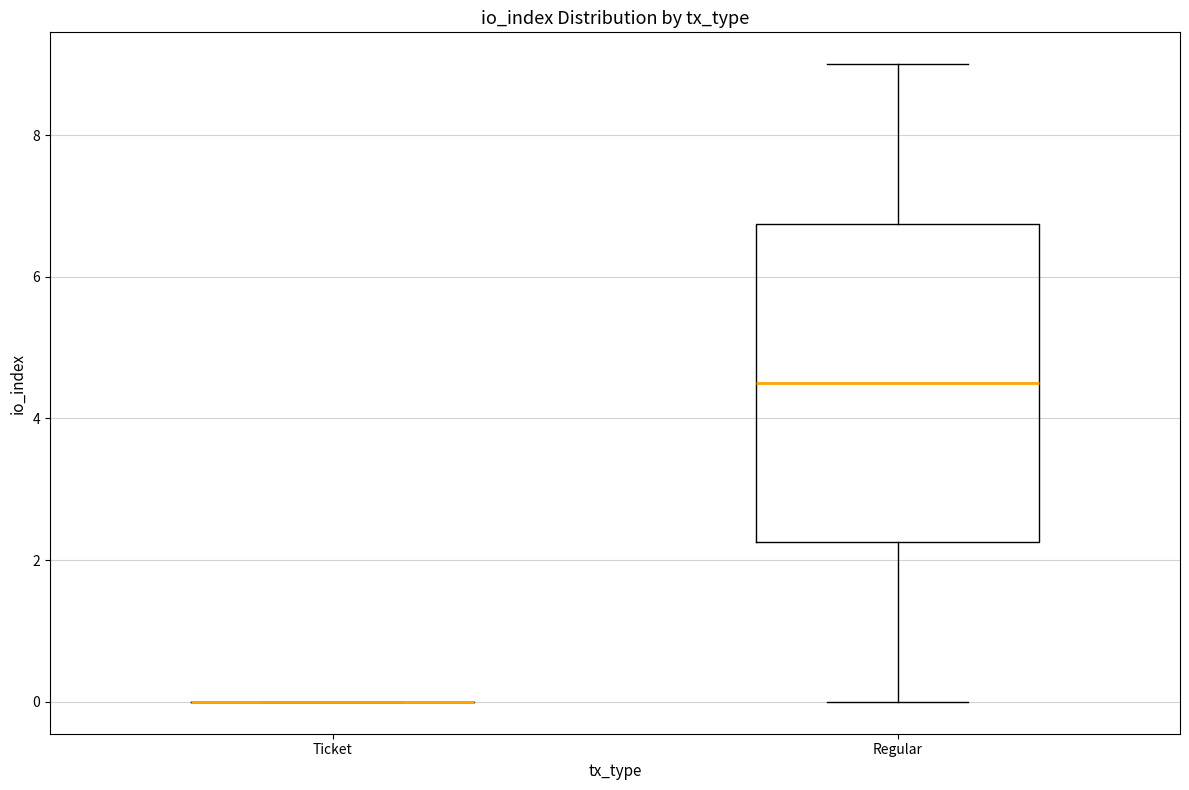

Comparing the boxes themselves (not the whiskers), which one is the tallest?

Regular